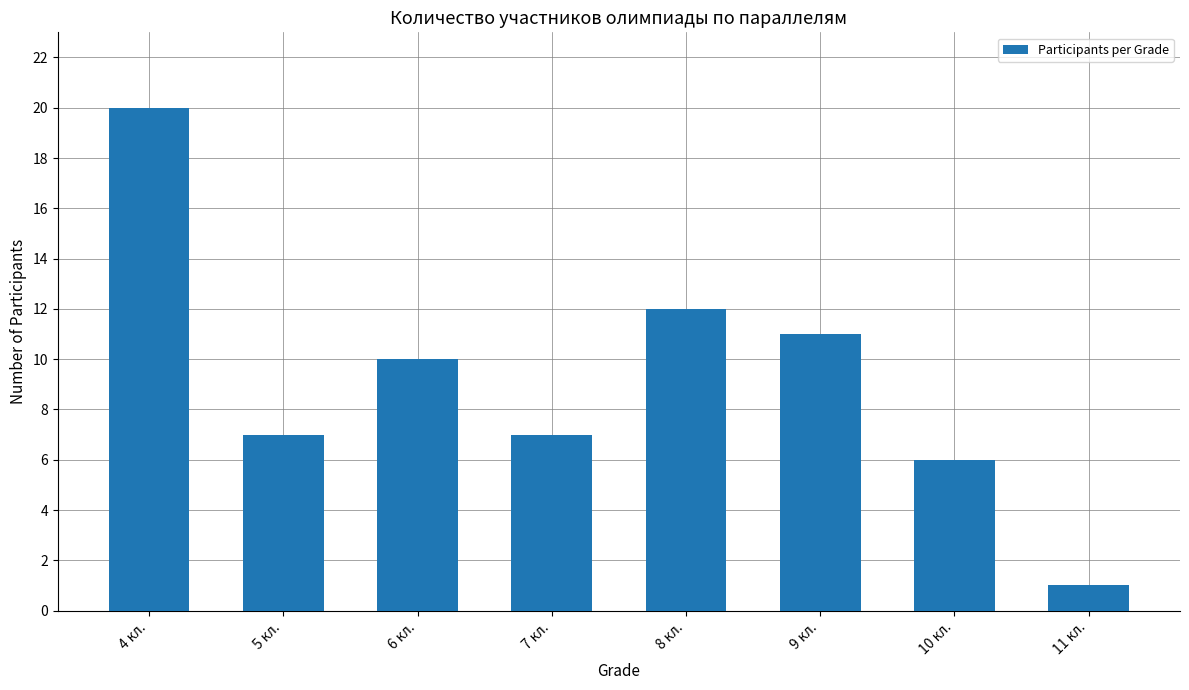

Is it true that the value at 8 кл. is 21?

False